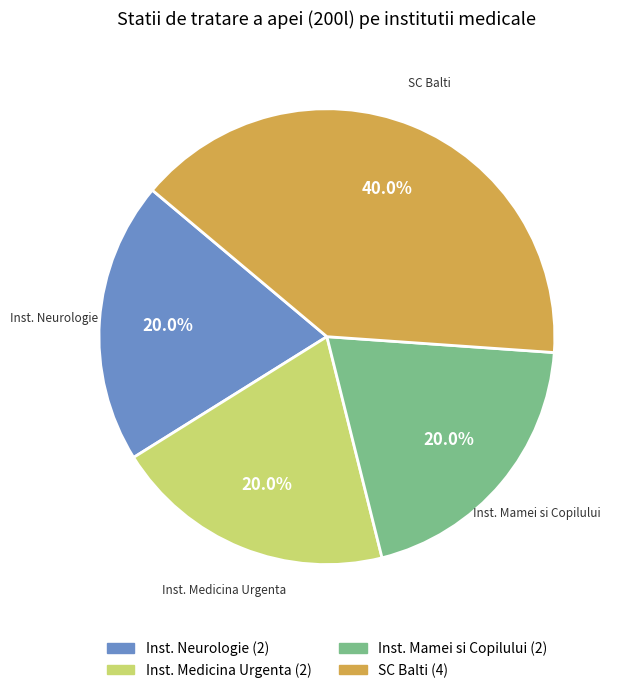

Is there any slice that represents more than half of the pie?

No